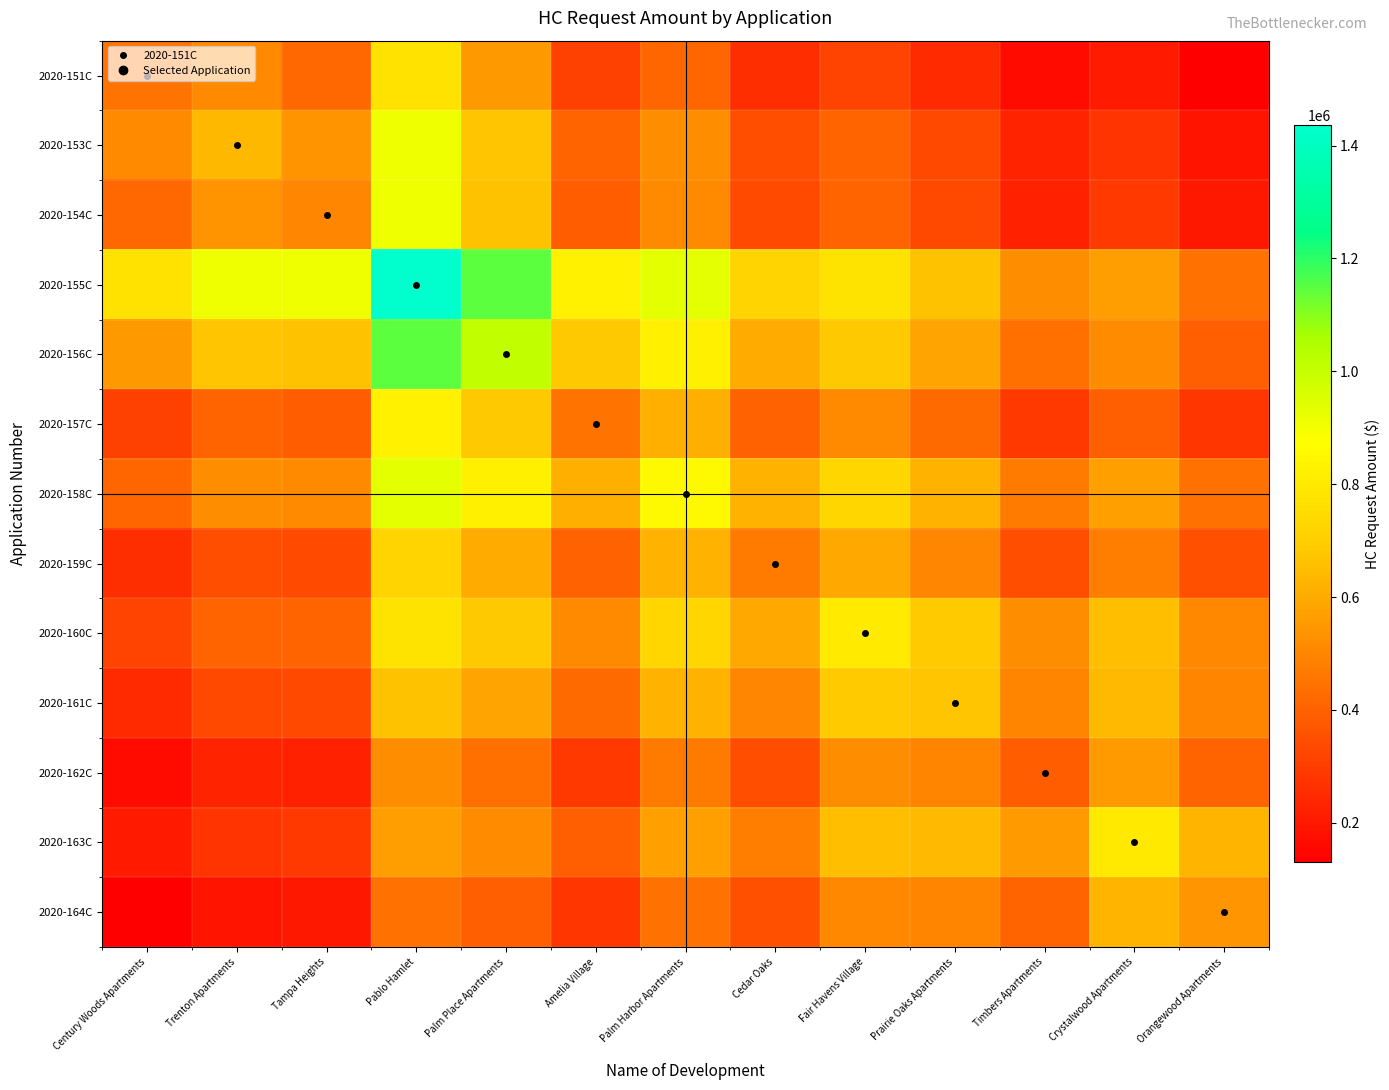

Reading left to right, extract all data points from this chart.

2020-151C: Century Woods Apartments=450873.0	Trenton Apartments=511158.9	Tampa Heights=416921.2	Pablo Hamlet=769263.6	Palm Place Apartments=550636.7	Amelia Village=310802.2	Palm Harbor Apartments=412772.5	Cedar Oaks=261719.8	Fair Havens Village=317529.3	Prairie Oaks Apartments=250313.7	Timbers Apartments=161236.3	Crystalwood Apartments=201624.6	Orangewood Apartments=129973.2
2020-153C: Century Woods Apartments=511158.9	Trenton Apartments=638482.0	Tampa Heights=534210.8	Pablo Hamlet=909580.6	Palm Place Apartments=672073.4	Amelia Village=409143.2	Palm Harbor Apartments=517984.6	Cedar Oaks=349182.8	Fair Havens Village=409414.1	Prairie Oaks Apartments=332463.6	Timbers Apartments=228885.4	Crystalwood Apartments=276107.9	Orangewood Apartments=190861.2
2020-154C: Century Woods Apartments=416921.2	Trenton Apartments=534210.8	Tampa Heights=500000.0	Pablo Hamlet=908430.8	Palm Place Apartments=662076.9	Amelia Village=386084.6	Palm Harbor Apartments=511830.6	Cedar Oaks=335313.3	Fair Havens Village=410000.0	Prairie Oaks Apartments=333348.1	Timbers Apartments=225302.7	Crystalwood Apartments=289393.0	Orangewood Apartments=200584.6
2020-155C: Century Woods Apartments=769263.6	Trenton Apartments=909580.6	Tampa Heights=908430.8	Pablo Hamlet=1436000.0	Palm Place Apartments=1147738.5	Amelia Village=825623.1	Palm Harbor Apartments=935212.7	Cedar Oaks=717919.0	Fair Havens Village=774000.0	Prairie Oaks Apartments=664585.7	Timbers Apartments=519012.1	Crystalwood Apartments=566909.3	Orangewood Apartments=441478.2
2020-156C: Century Woods Apartments=550636.7	Trenton Apartments=672073.4	Tampa Heights=662076.9	Pablo Hamlet=1147738.5	Palm Place Apartments=1010000.0	Amelia Village=683669.2	Palm Harbor Apartments=819010.2	Cedar Oaks=602847.7	Fair Havens Village=682230.8	Prairie Oaks Apartments=581961.8	Timbers Apartments=440767.7	Crystalwood Apartments=514379.4	Orangewood Apartments=394233.2
2020-157C: Century Woods Apartments=310802.2	Trenton Apartments=409143.2	Tampa Heights=386084.6	Pablo Hamlet=825623.1	Palm Place Apartments=683669.2	Amelia Village=447000.0	Palm Harbor Apartments=612307.7	Cedar Oaks=401491.8	Fair Havens Village=508392.3	Prairie Oaks Apartments=421484.1	Timbers Apartments=288884.8	Crystalwood Apartments=392426.5	Orangewood Apartments=281780.6
2020-158C: Century Woods Apartments=412772.5	Trenton Apartments=517984.6	Tampa Heights=511830.6	Pablo Hamlet=935212.7	Palm Place Apartments=819010.2	Amelia Village=612307.7	Palm Harbor Apartments=857918.0	Cedar Oaks=622482.0	Fair Havens Village=726933.3	Prairie Oaks Apartments=623419.0	Timbers Apartments=469447.9	Crystalwood Apartments=572952.8	Orangewood Apartments=441840.6
2020-159C: Century Woods Apartments=261719.8	Trenton Apartments=349182.8	Tampa Heights=335313.3	Pablo Hamlet=717919.0	Palm Place Apartments=602847.7	Amelia Village=401491.8	Palm Harbor Apartments=622482.0	Cedar Oaks=468683.0	Fair Havens Village=595305.1	Prairie Oaks Apartments=499804.9	Timbers Apartments=349082.1	Crystalwood Apartments=477170.3	Orangewood Apartments=350211.8
2020-160C: Century Woods Apartments=317529.3	Trenton Apartments=409414.1	Tampa Heights=410000.0	Pablo Hamlet=774000.0	Palm Place Apartments=682230.8	Amelia Village=508392.3	Palm Harbor Apartments=726933.3	Cedar Oaks=595305.1	Fair Havens Village=800000.0	Prairie Oaks Apartments=690343.1	Timbers Apartments=520697.6	Crystalwood Apartments=651198.4	Orangewood Apartments=506222.8
2020-161C: Century Woods Apartments=250313.7	Trenton Apartments=332463.6	Tampa Heights=333348.1	Pablo Hamlet=664585.7	Palm Place Apartments=581961.8	Amelia Village=421484.1	Palm Harbor Apartments=623419.0	Cedar Oaks=499804.9	Fair Havens Village=690343.1	Prairie Oaks Apartments=671223.0	Timbers Apartments=496811.7	Crystalwood Apartments=643881.6	Orangewood Apartments=495045.7
2020-162C: Century Woods Apartments=161236.3	Trenton Apartments=228885.4	Tampa Heights=225302.7	Pablo Hamlet=519012.1	Palm Place Apartments=440767.7	Amelia Village=288884.8	Palm Harbor Apartments=469447.9	Cedar Oaks=349082.1	Fair Havens Village=520697.6	Prairie Oaks Apartments=496811.7	Timbers Apartments=387556.0	Crystalwood Apartments=555961.0	Orangewood Apartments=408030.6
2020-163C: Century Woods Apartments=201624.6	Trenton Apartments=276107.9	Tampa Heights=289393.0	Pablo Hamlet=566909.3	Palm Place Apartments=514379.4	Amelia Village=392426.5	Palm Harbor Apartments=572952.8	Cedar Oaks=477170.3	Fair Havens Village=651198.4	Prairie Oaks Apartments=643881.6	Timbers Apartments=555961.0	Crystalwood Apartments=797279.0	Orangewood Apartments=628918.9
2020-164C: Century Woods Apartments=129973.2	Trenton Apartments=190861.2	Tampa Heights=200584.6	Pablo Hamlet=441478.2	Palm Place Apartments=394233.2	Amelia Village=281780.6	Palm Harbor Apartments=441840.6	Cedar Oaks=350211.8	Fair Havens Village=506222.8	Prairie Oaks Apartments=495045.7	Timbers Apartments=408030.6	Crystalwood Apartments=628918.9	Orangewood Apartments=543040.0